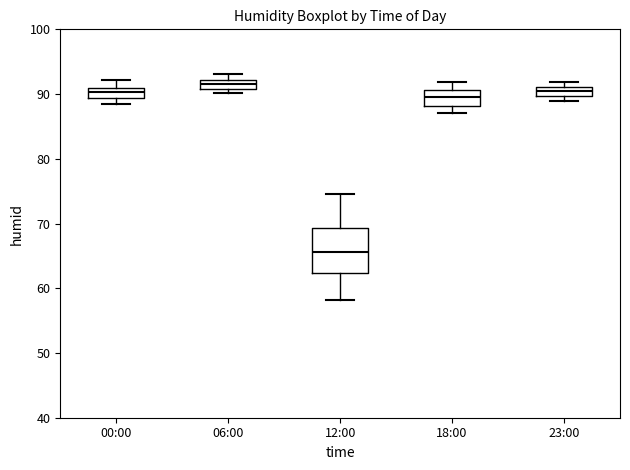

Which box has the lowest median line?

12:00